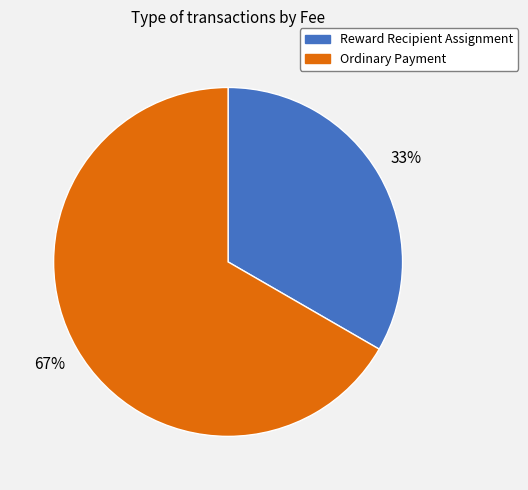

Is the sum of Reward Recipient Assignment and Ordinary Payment greater than half?

Yes